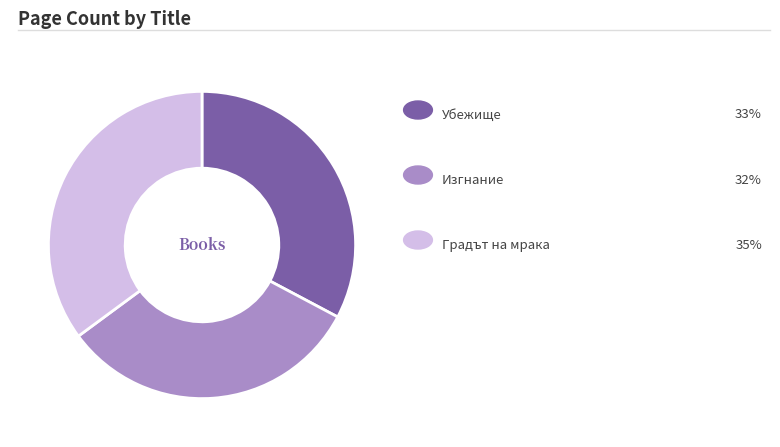

Is there any slice that represents more than half of the pie?

No